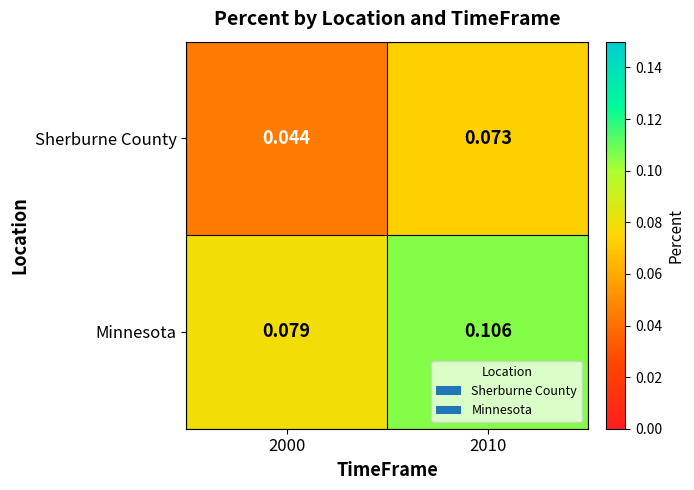

Is the value of Sherburne County at 2010 greater than the value of Minnesota at 2000?

No